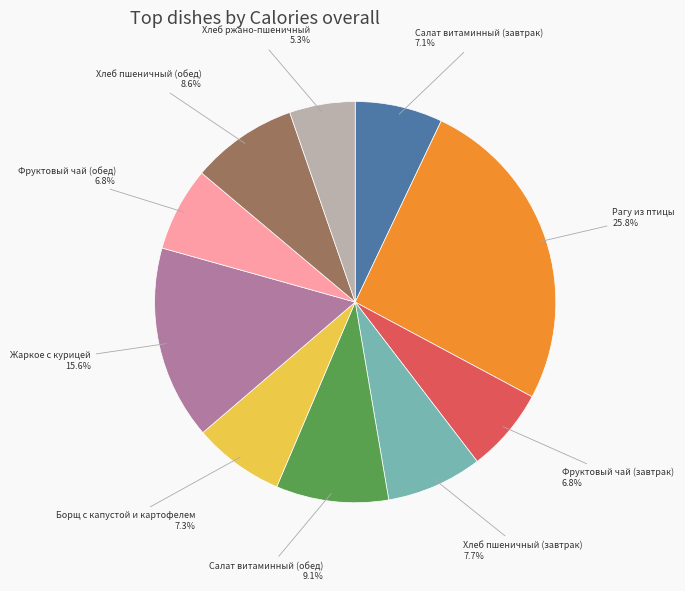

Which slice is the largest?

Рагу из птицы